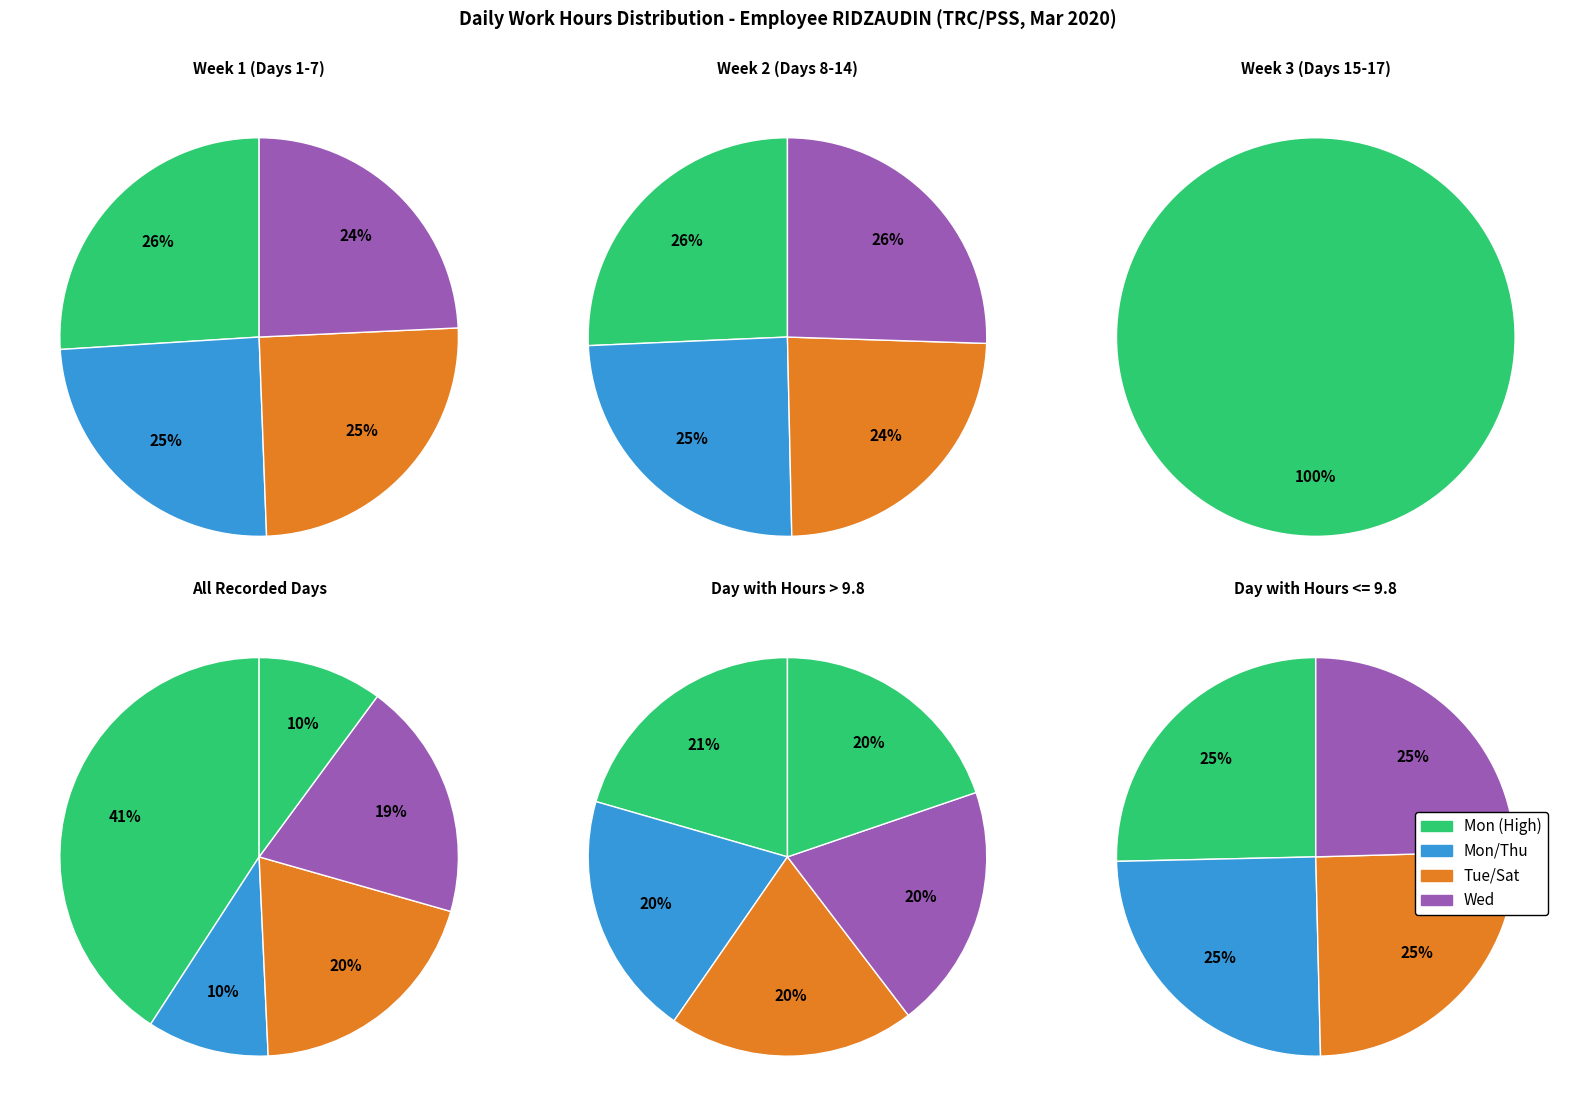

To the nearest percent, what is the combined percentage of 0 and 1?

100%